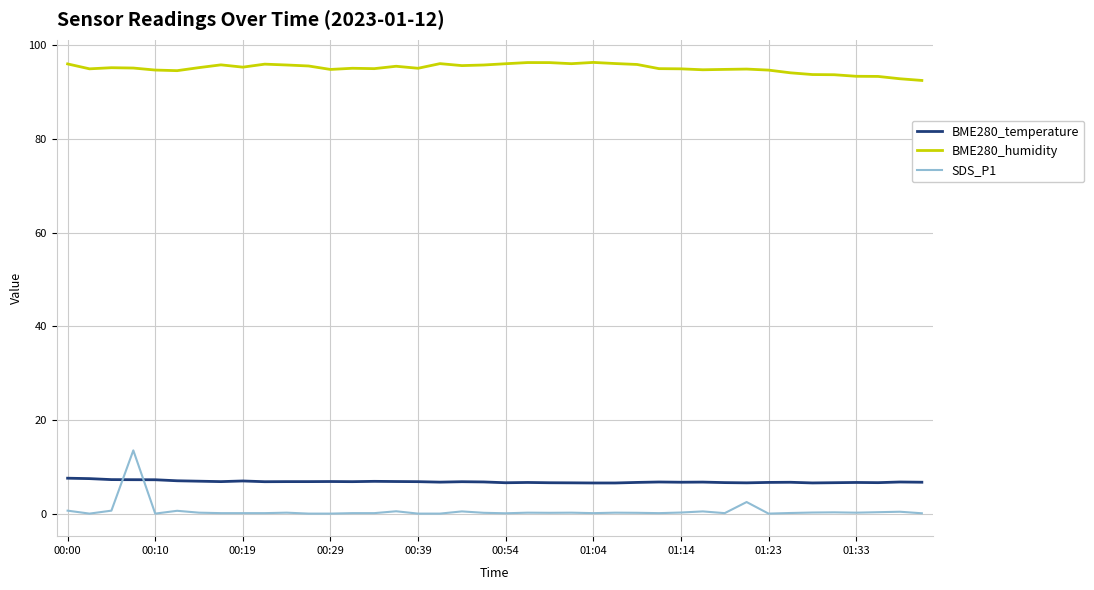

What is the difference between the maximum and minimum values in the SDS_P1 series?

13.5